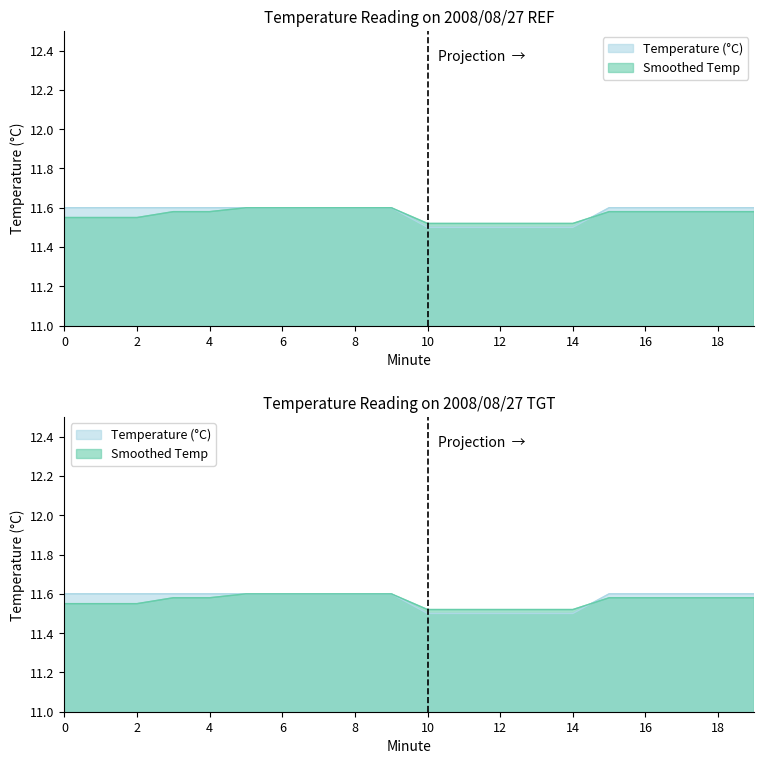

What is the sum of the Smoothed Temp values at 17 and 0?

23.1